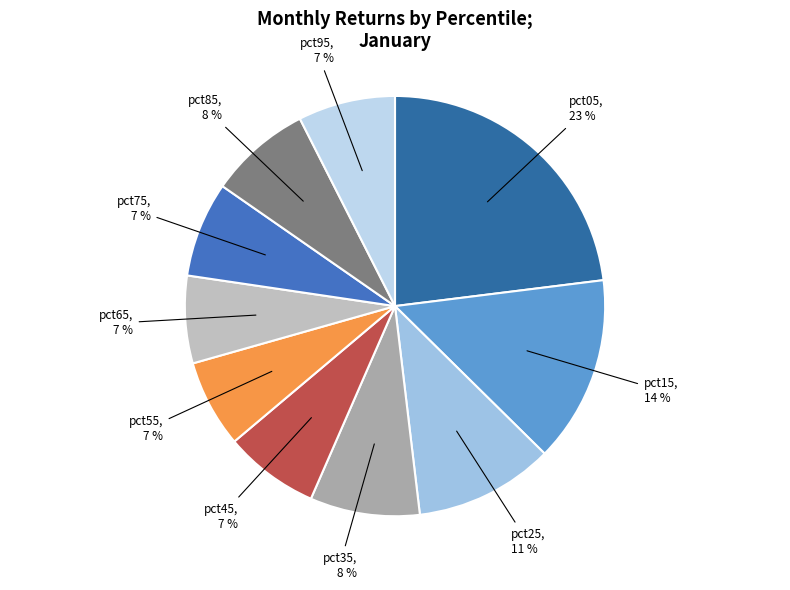

Combined, do pct15 and pct55 account for over 50%?

No